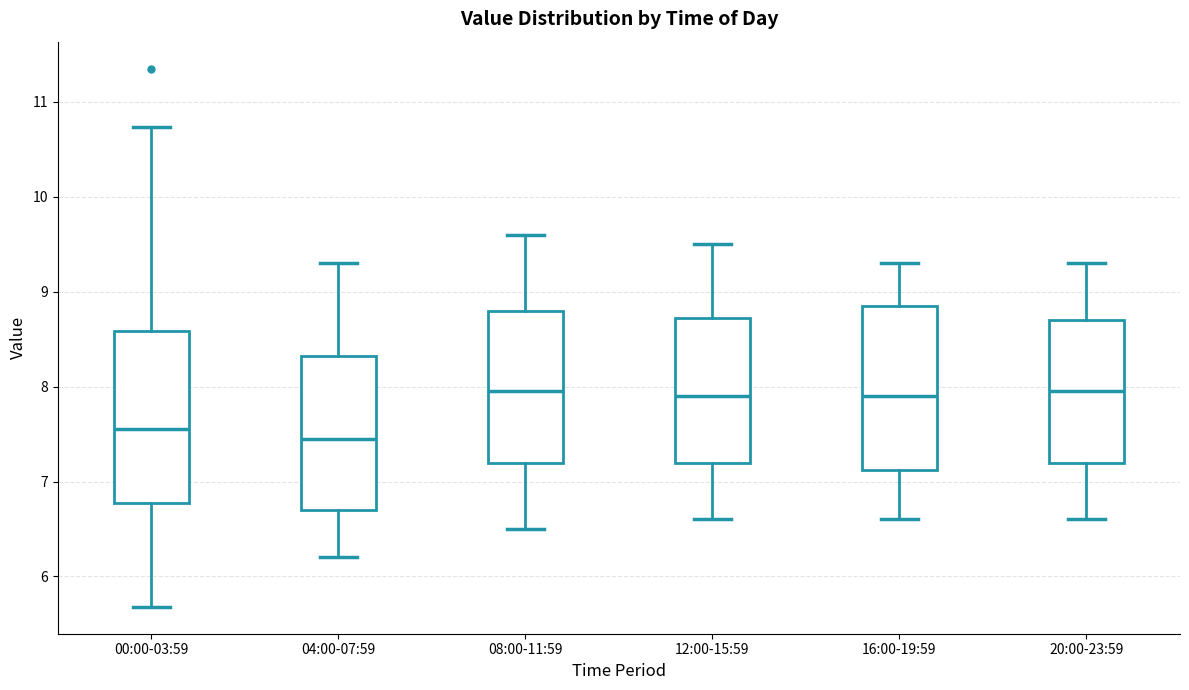

Which box's median line is the lowest?

04:00-07:59